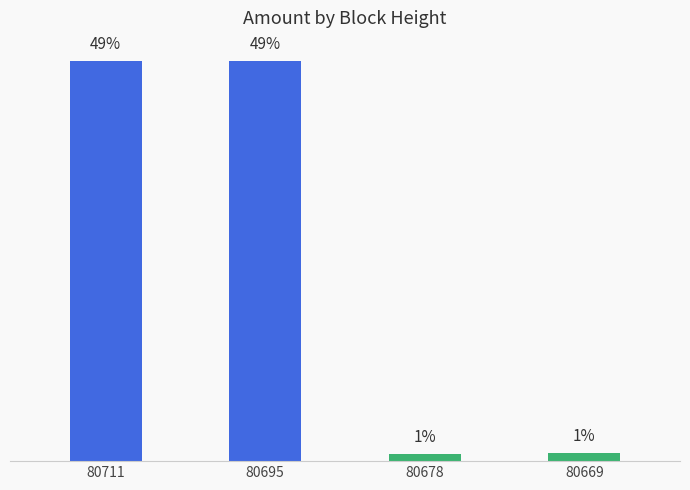

Does the chart contain any negative values?

No